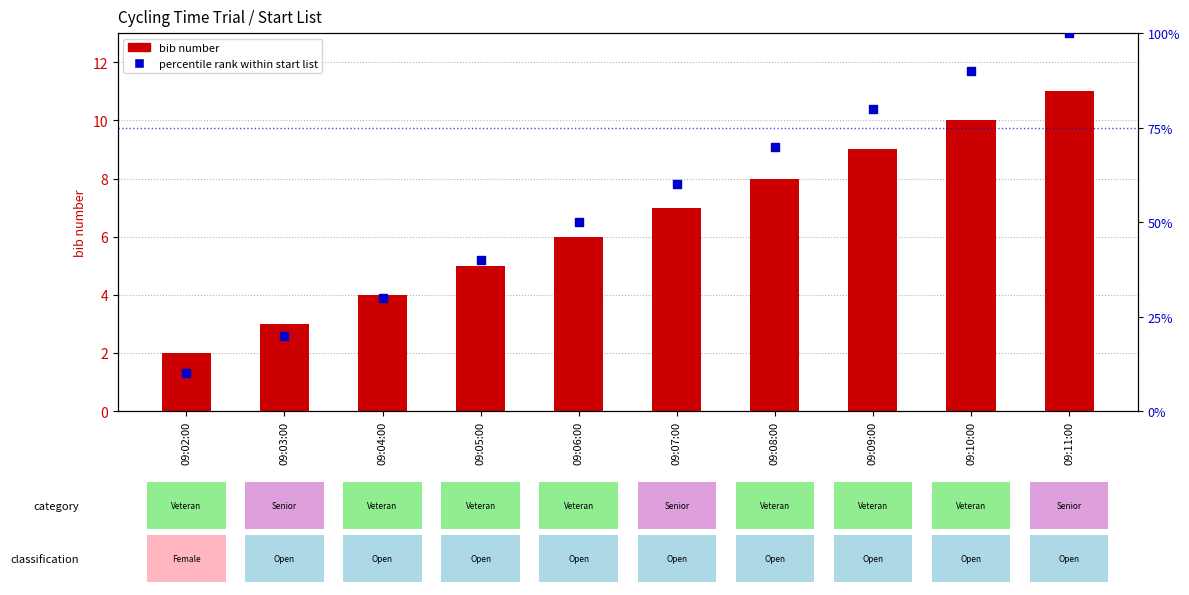

What is the total value across all series at 09:05:00?

45